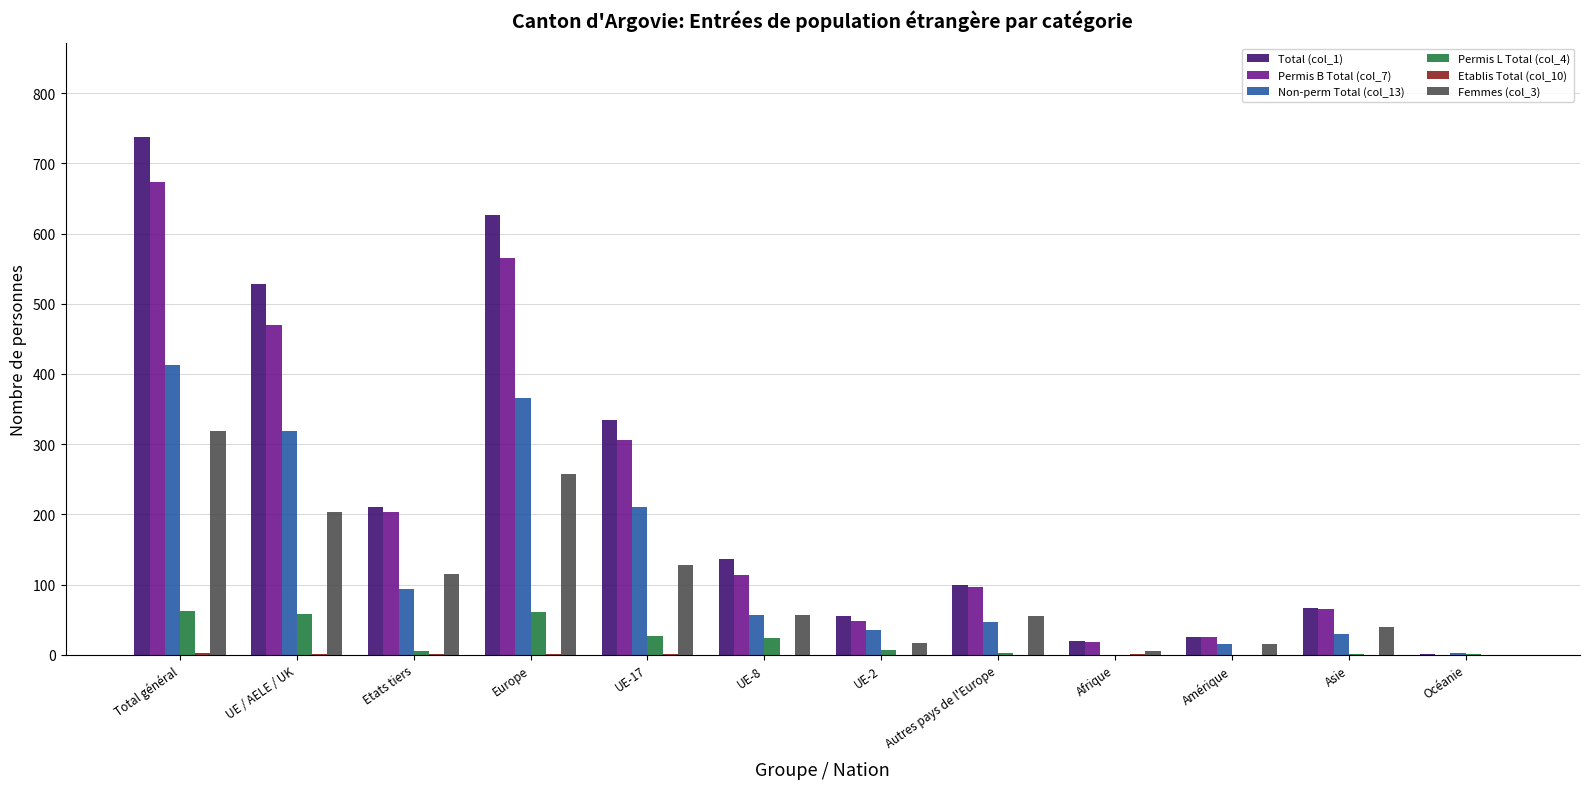

Which series changed the most between Total général and UE-8?

Total (col_1)